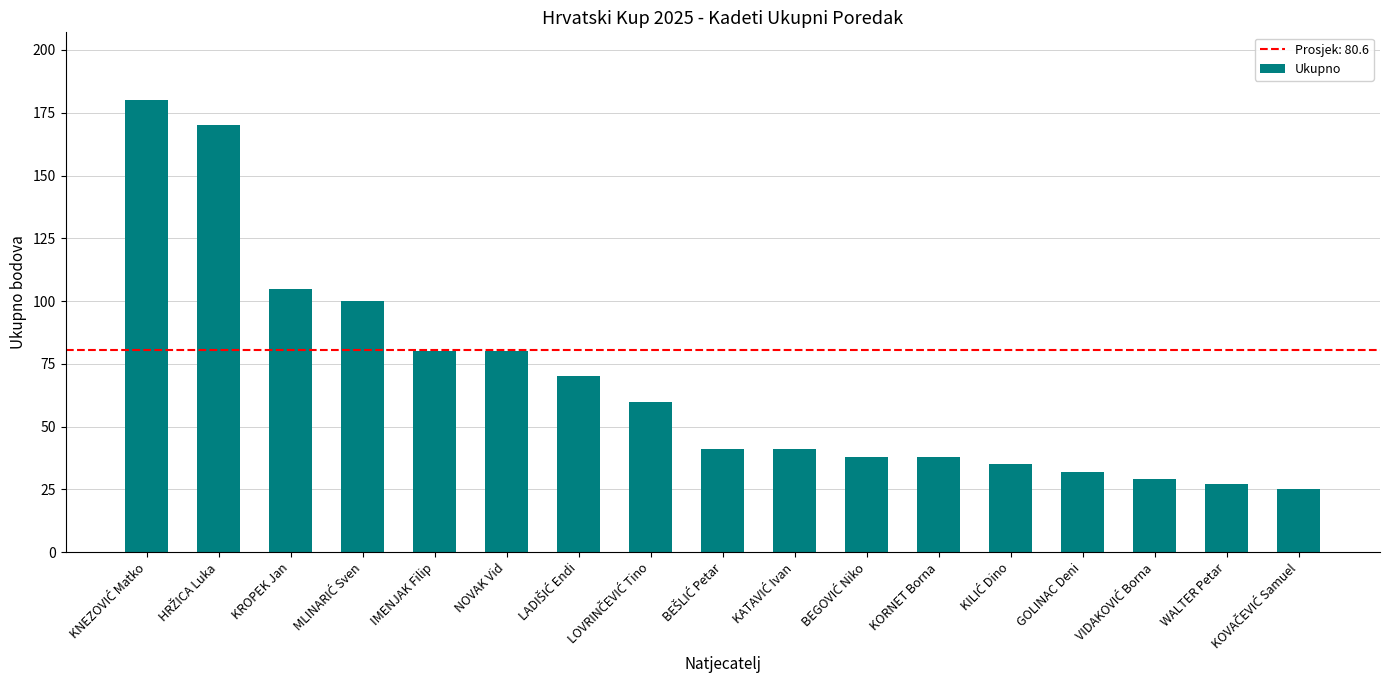

What is the value of the 12th bar from the left?

38